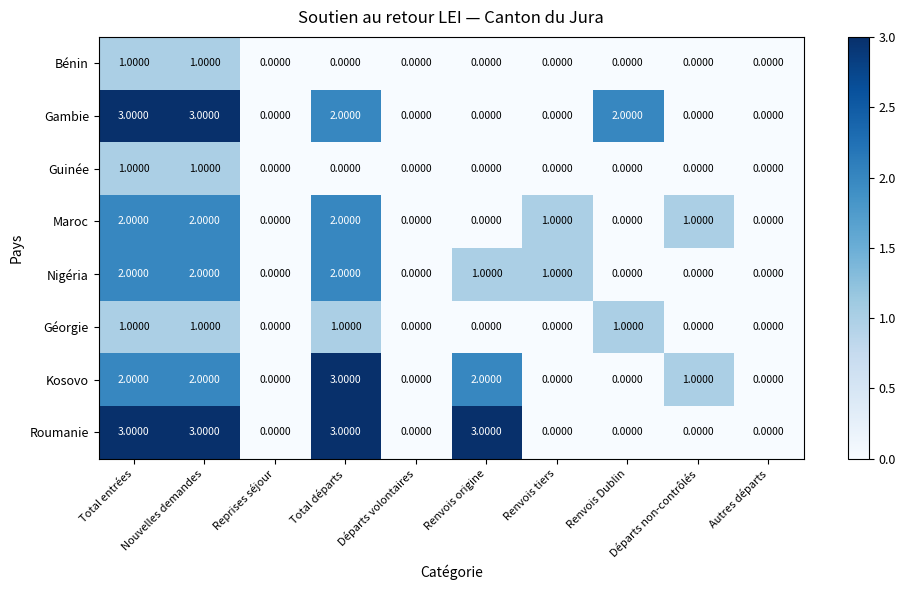

What is the sum of all Nigéria values?

8